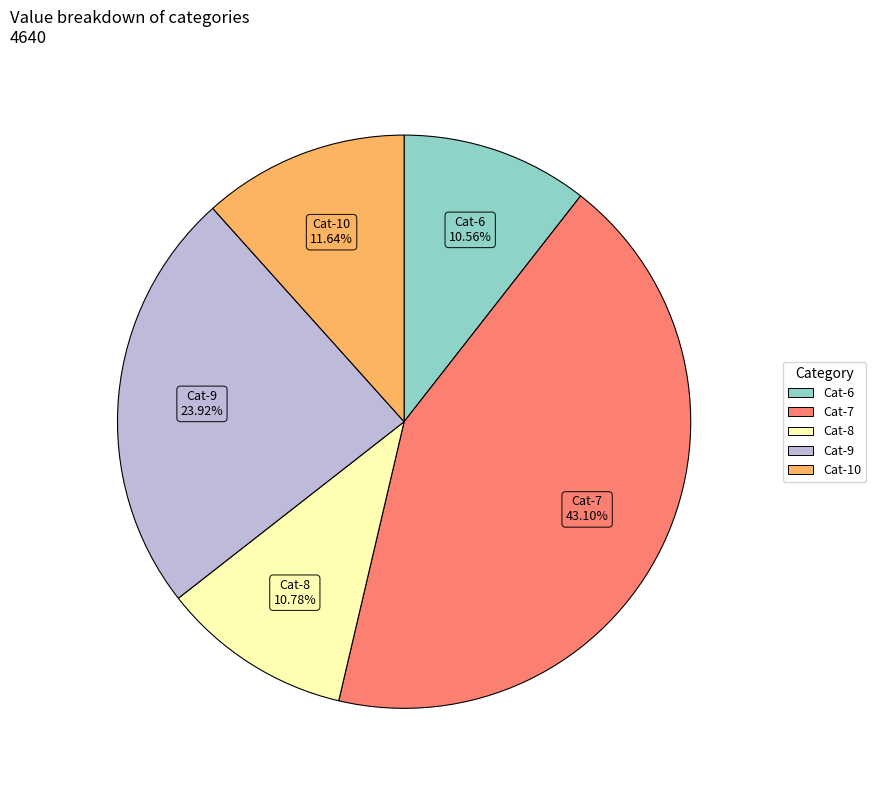

Does any single category account for the majority?

No